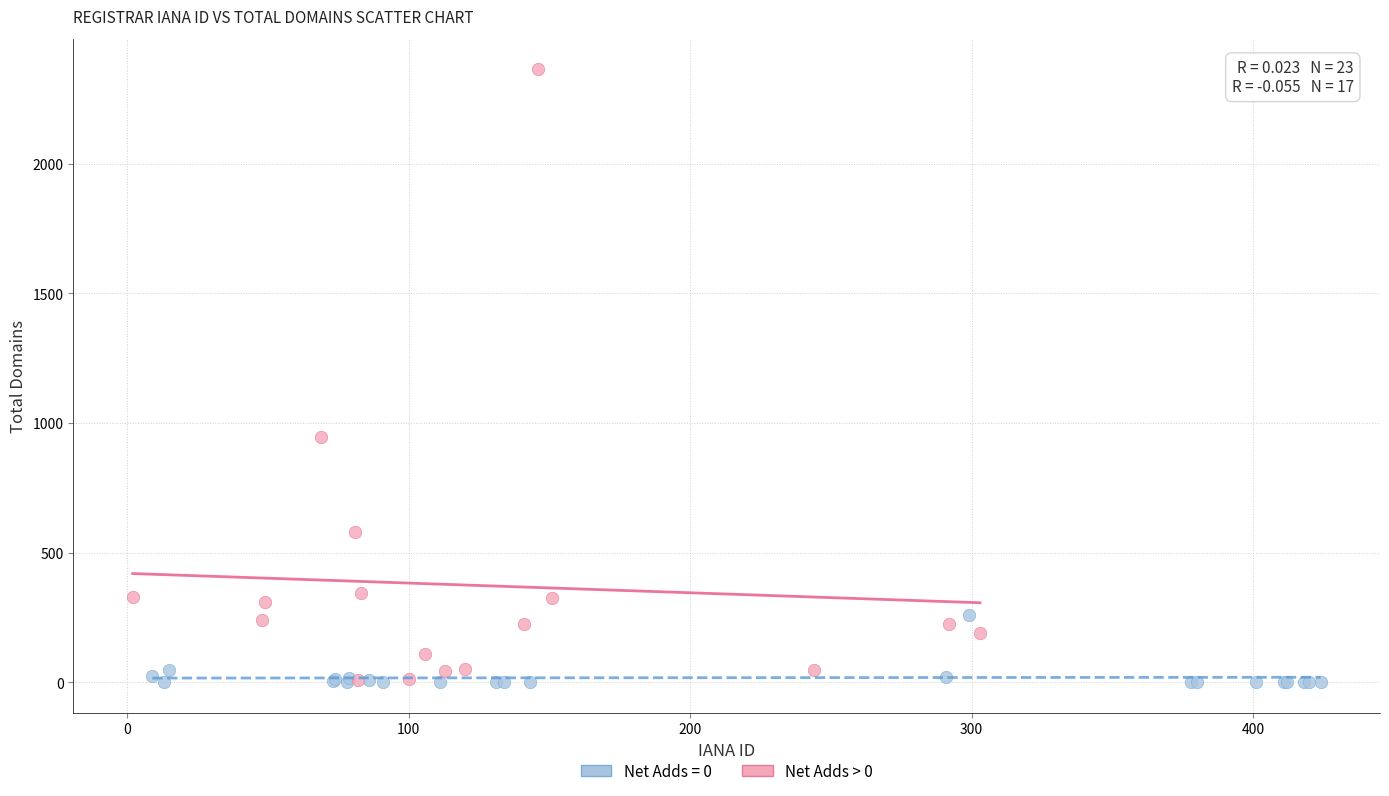

Which series has the largest Y range (max minus min)?

Net Adds > 0